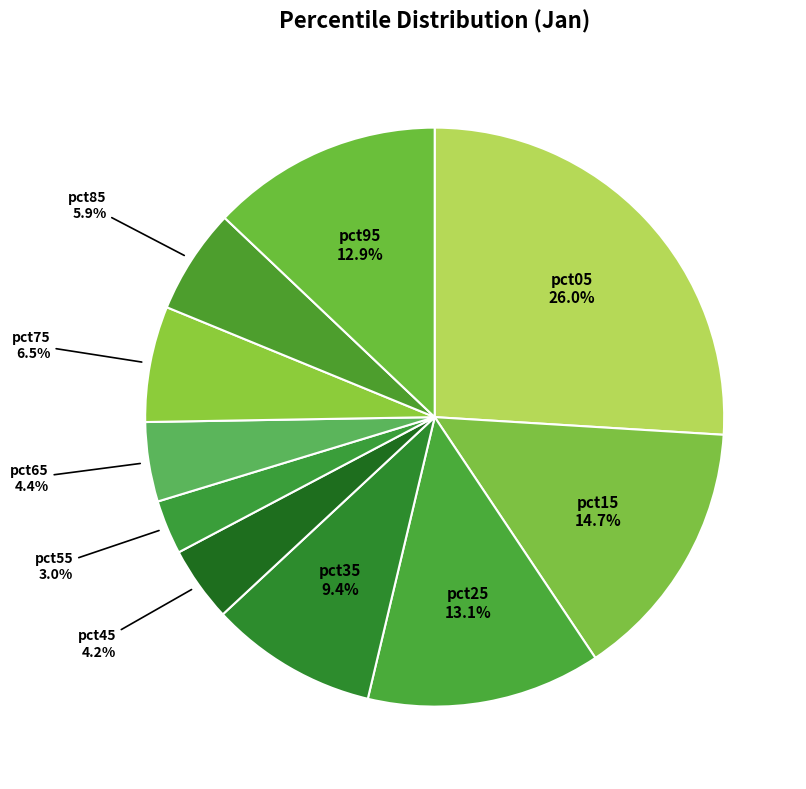

How many slices are in this pie chart?

10